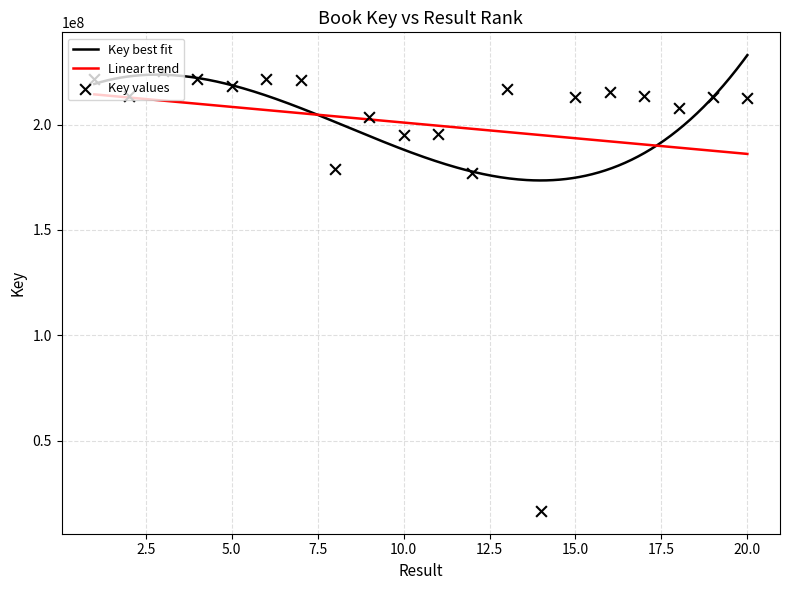

What is the change in value from 9 to 19?

+9569001